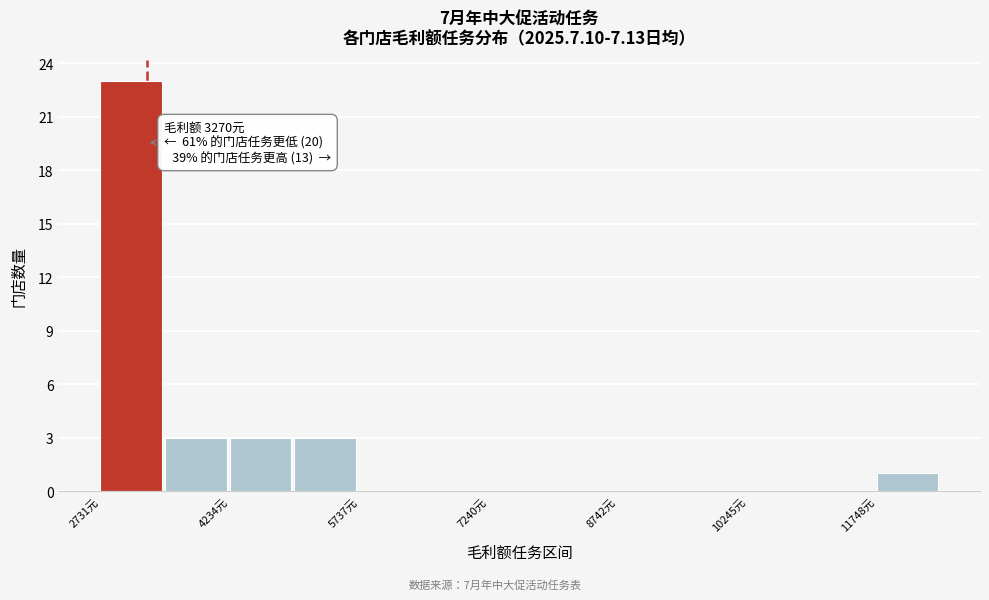

Read against the x-axis, roughly where is the centre of the tallest bar?

3000